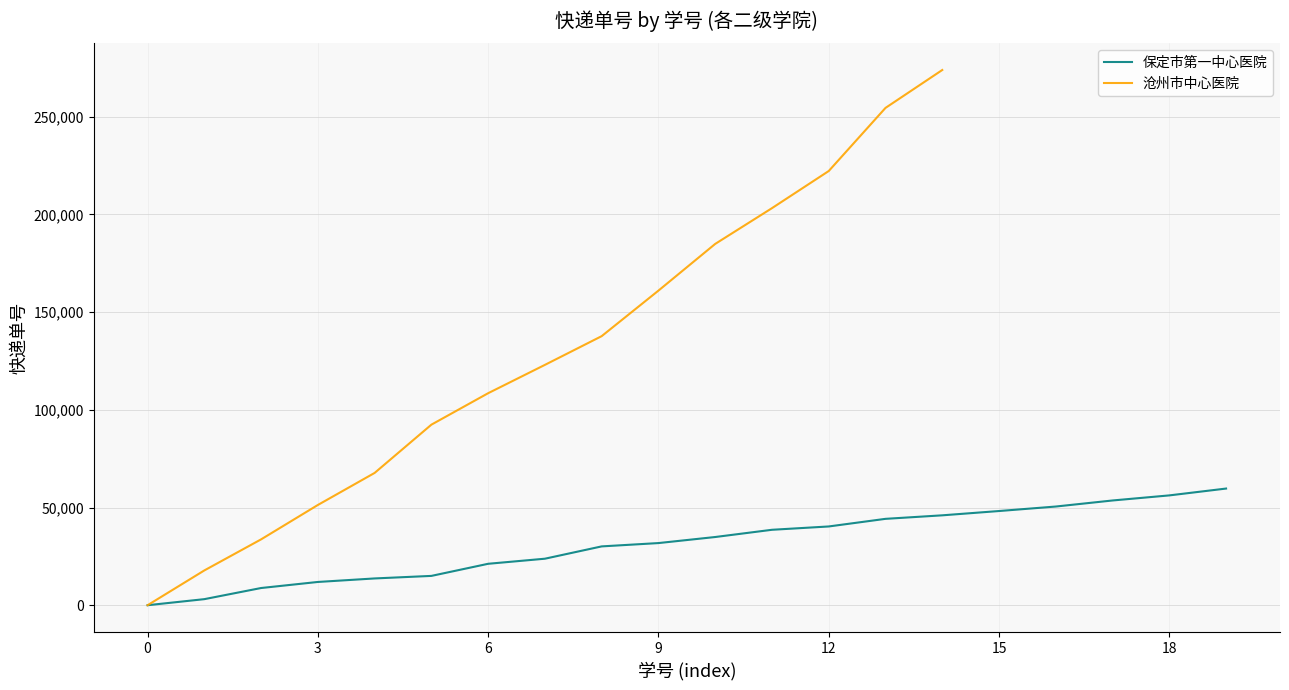

Is this an area chart (filled region under the line)?

No